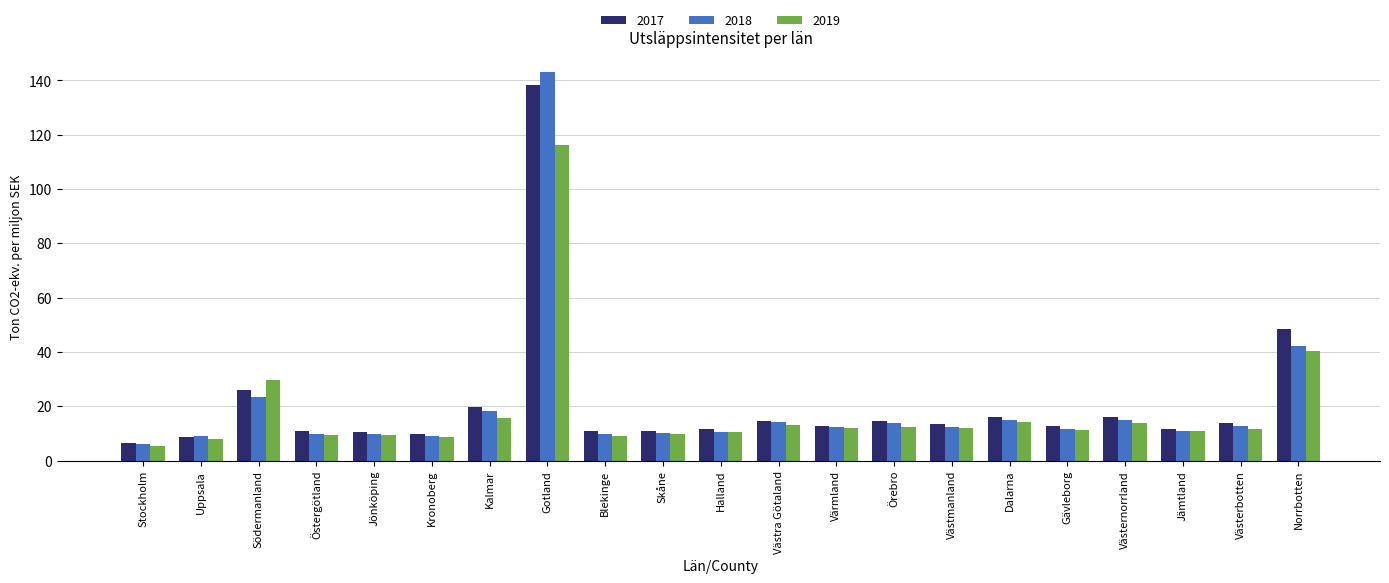

Which series has the largest range (max minus min)?

2018